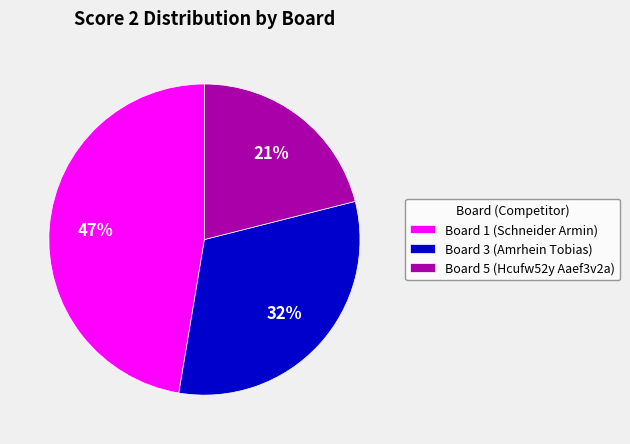

Is it true that Board 1 (Schneider Armin) is 47% of the pie?

True